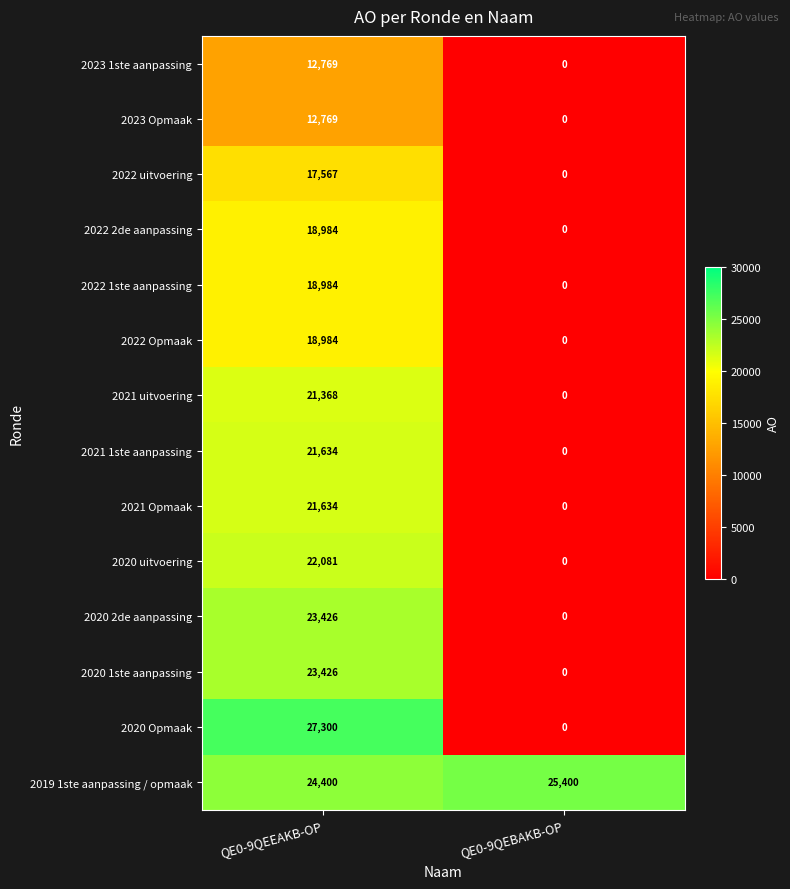

At which category is the sum across all series the highest?

QE0-9QEEAKB-OP